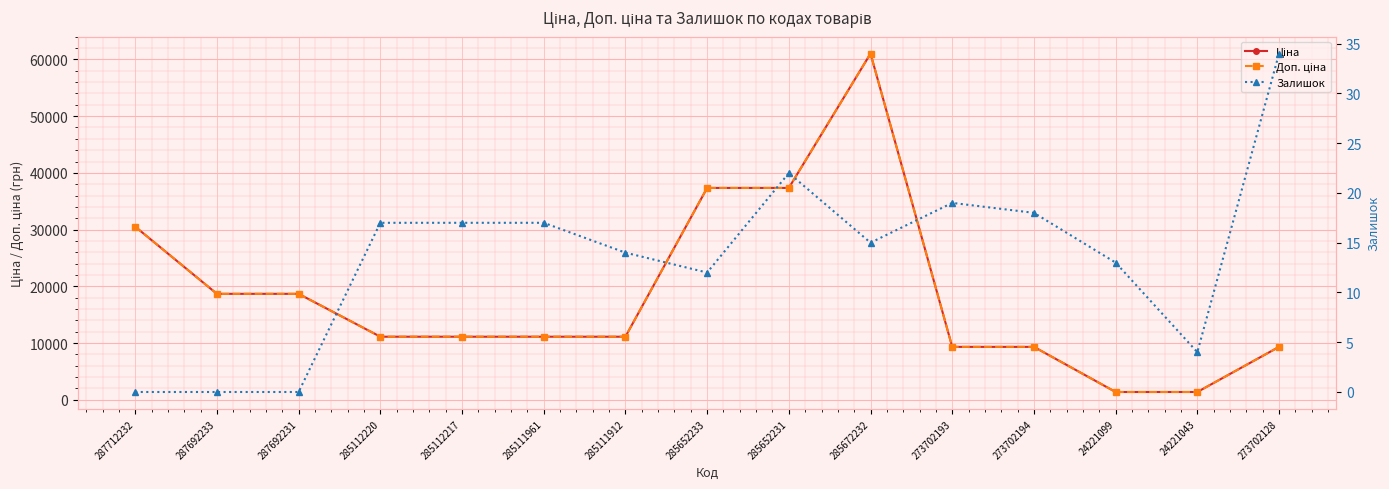

How many lines are shown in the chart?

3